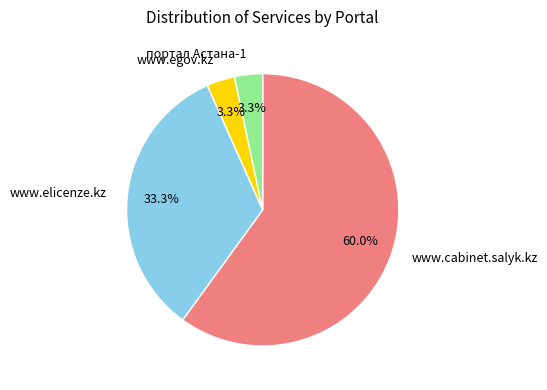

Is there a majority slice in this chart?

Yes